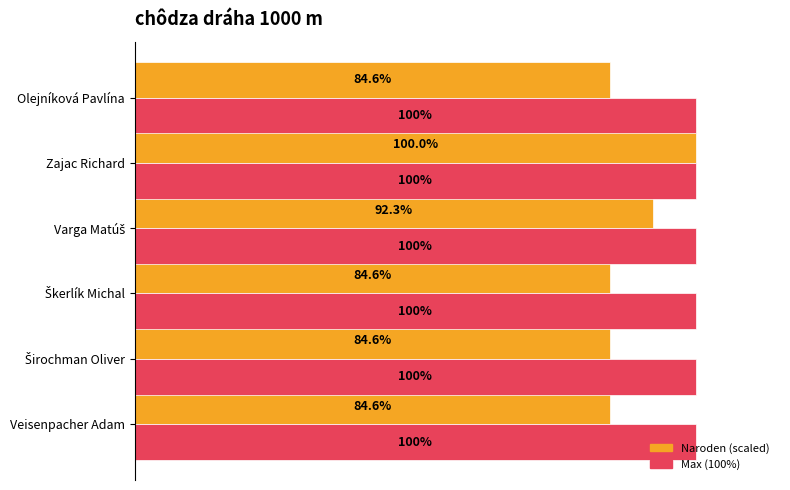

At which category is the sum across all series the highest?

Zajac Richard